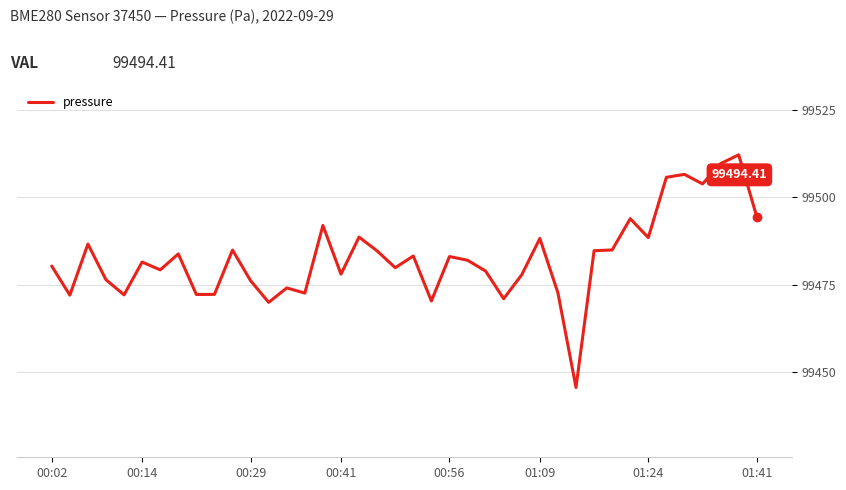

What is the difference between the maximum and minimum values?

66.5